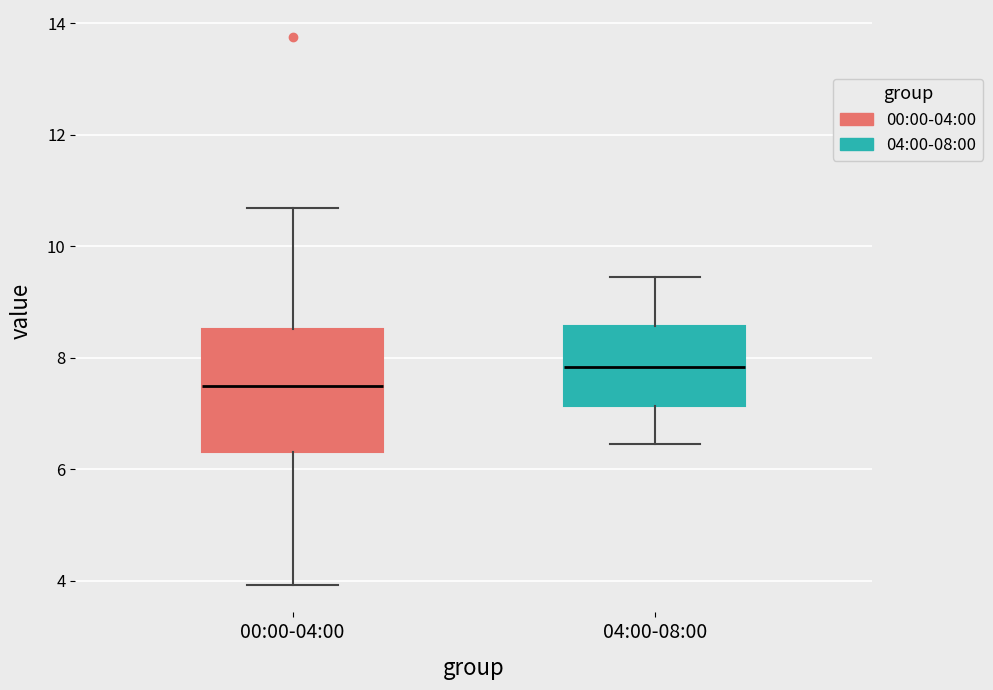

Which box is the tallest, from its lower edge to its upper edge?

00:00-04:00